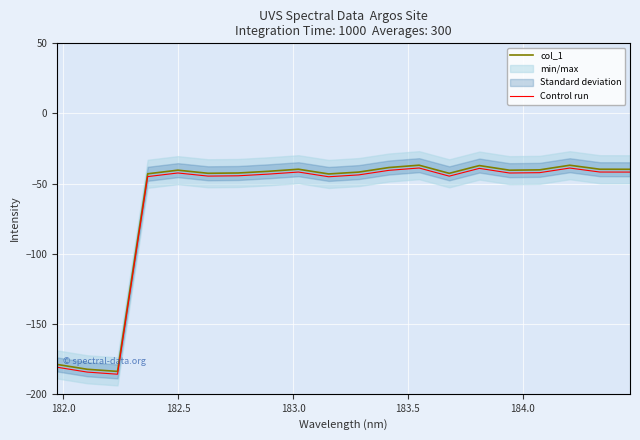

What are all the series names shown in the legend?

col_1, Control run